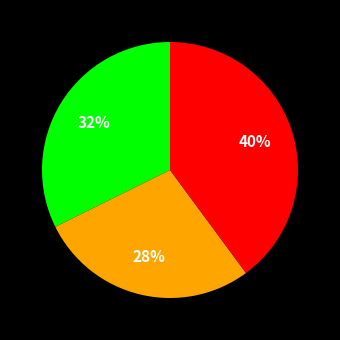

Does any single category account for the majority?

No